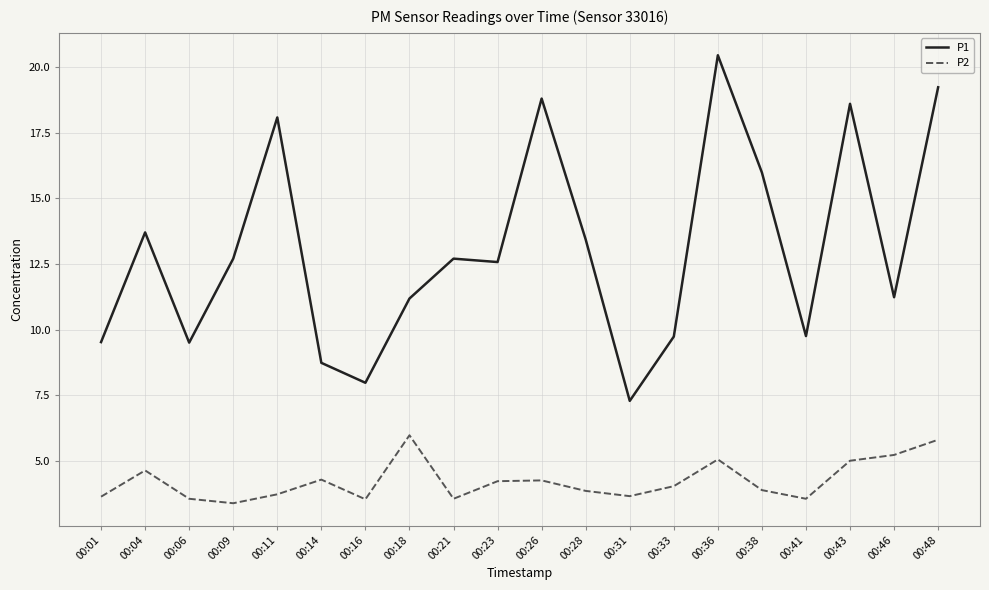

True or false: P1 has a value of 5.2 at 00:06.

False